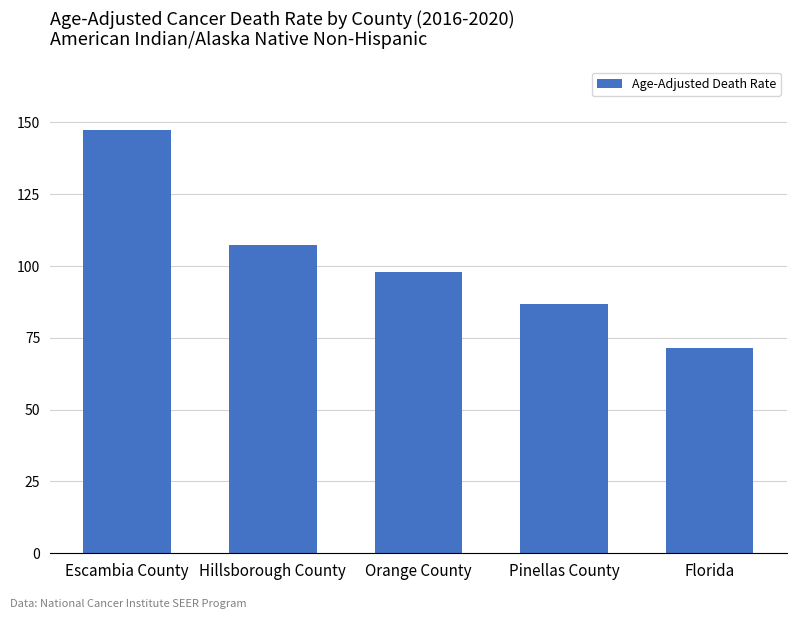

Reading left to right, extract all data points from this chart.

Escambia County=147.4	Hillsborough County=107.4	Orange County=98.0	Pinellas County=86.7	Florida=71.6